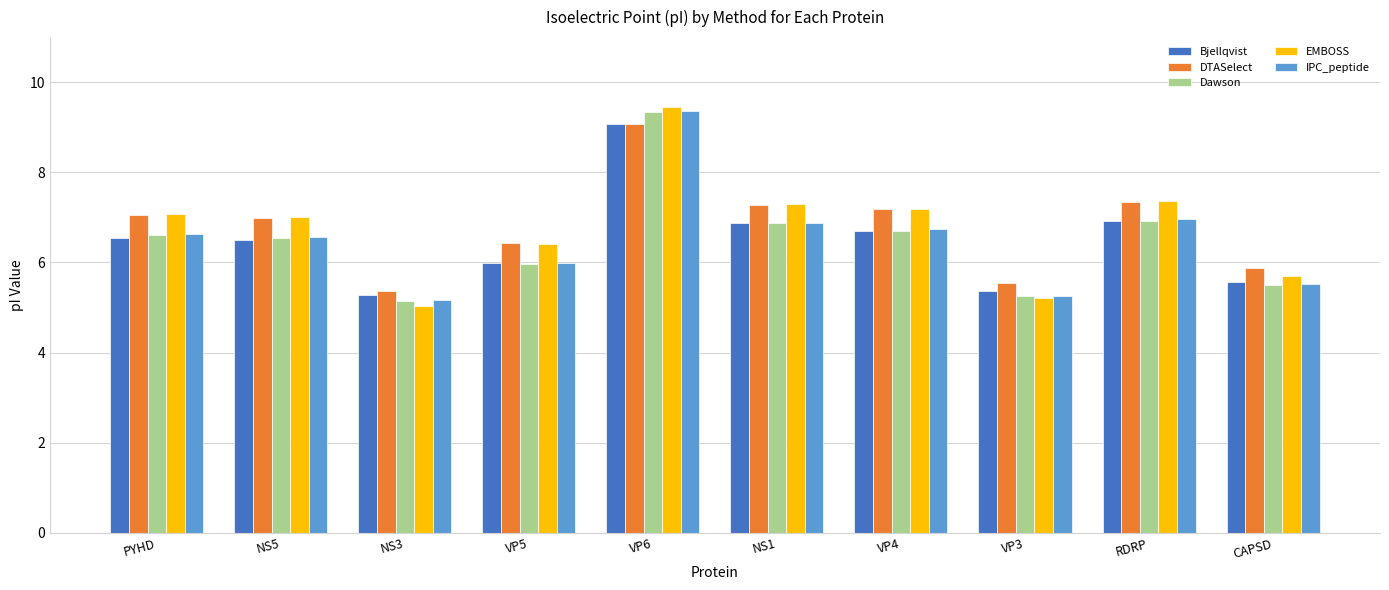

Which category has the lowest value across all series?

NS3